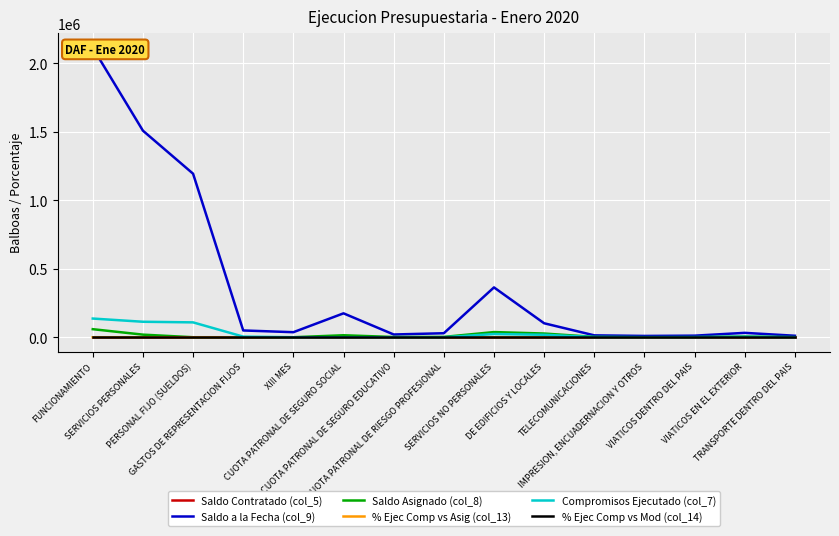

True or false: Saldo Contratado (col_5) has more than 0 interior local peaks.

False